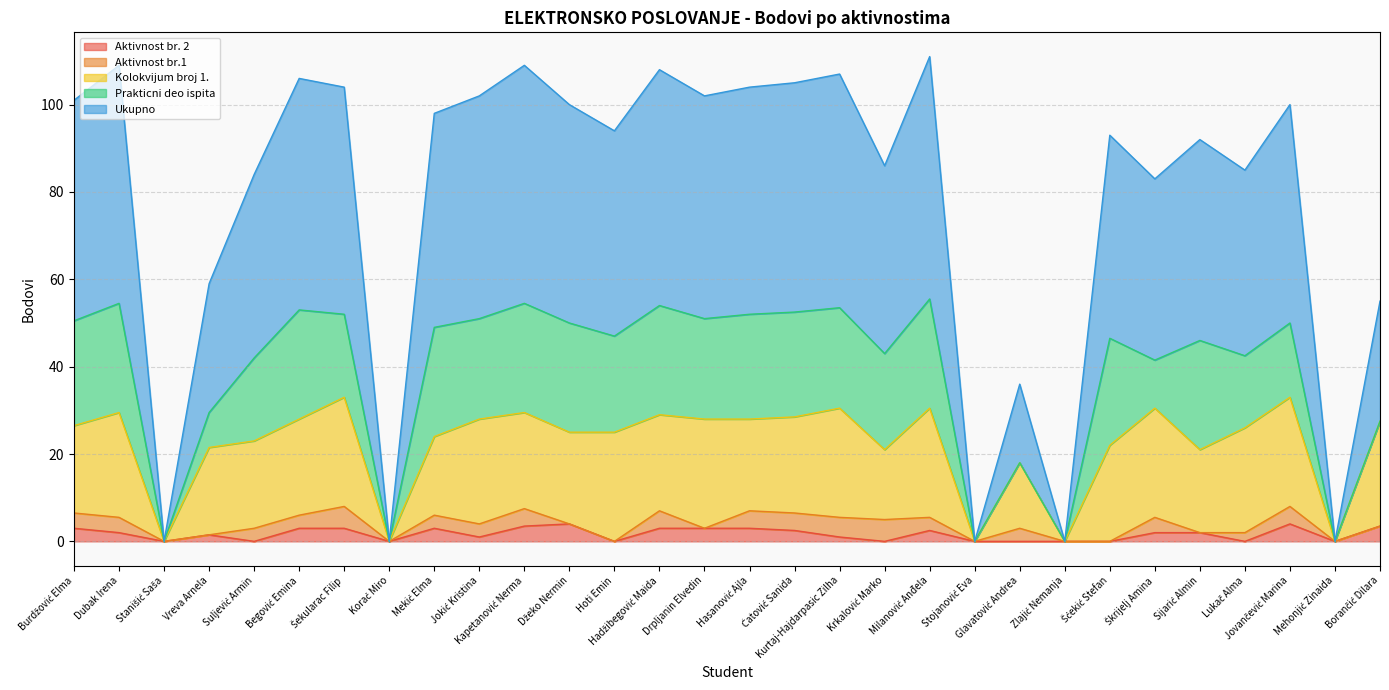

Where is the first local minimum for Kolokvijum broj 1.?

Stanišić Saša